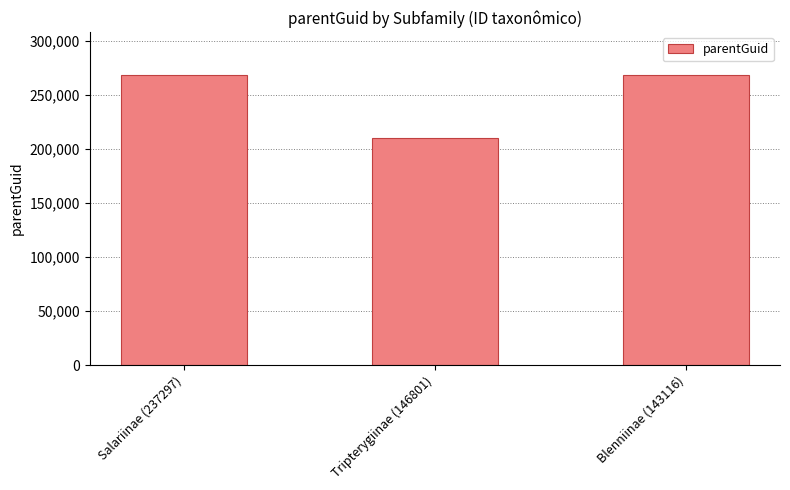

What is the average value?

248656